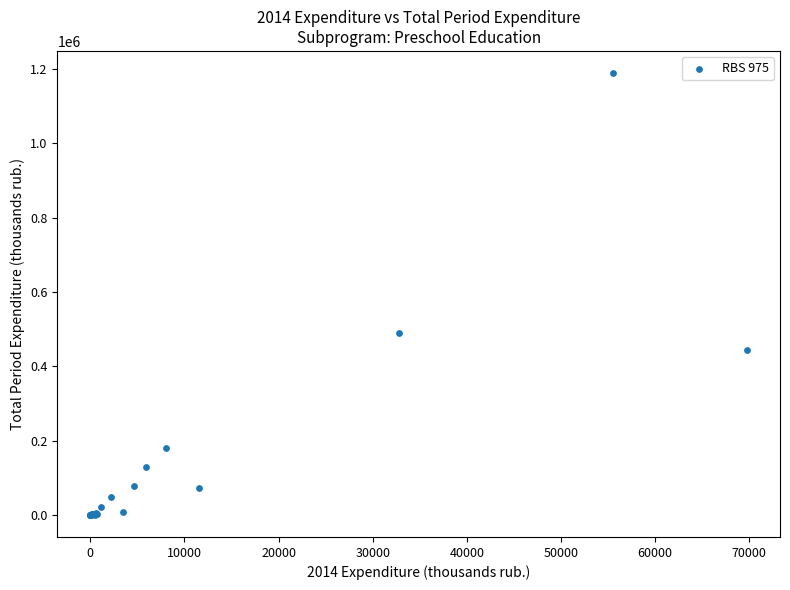

What Y value in the scatter plot is closest to 594384?

489281.4